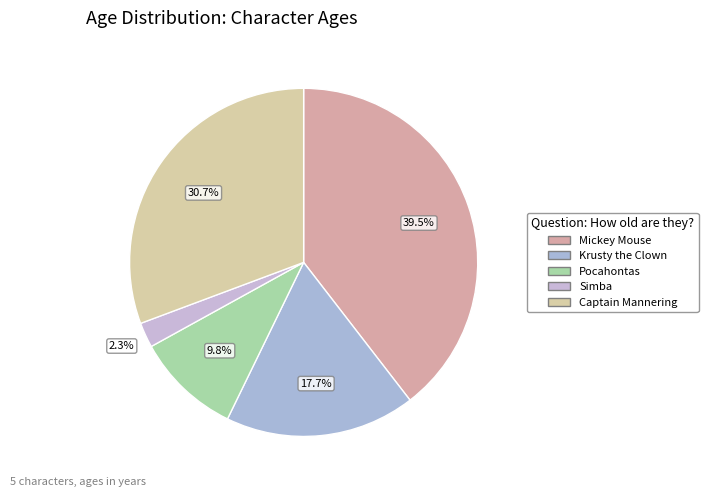

Does Captain Mannering account for over 50% of the chart?

No